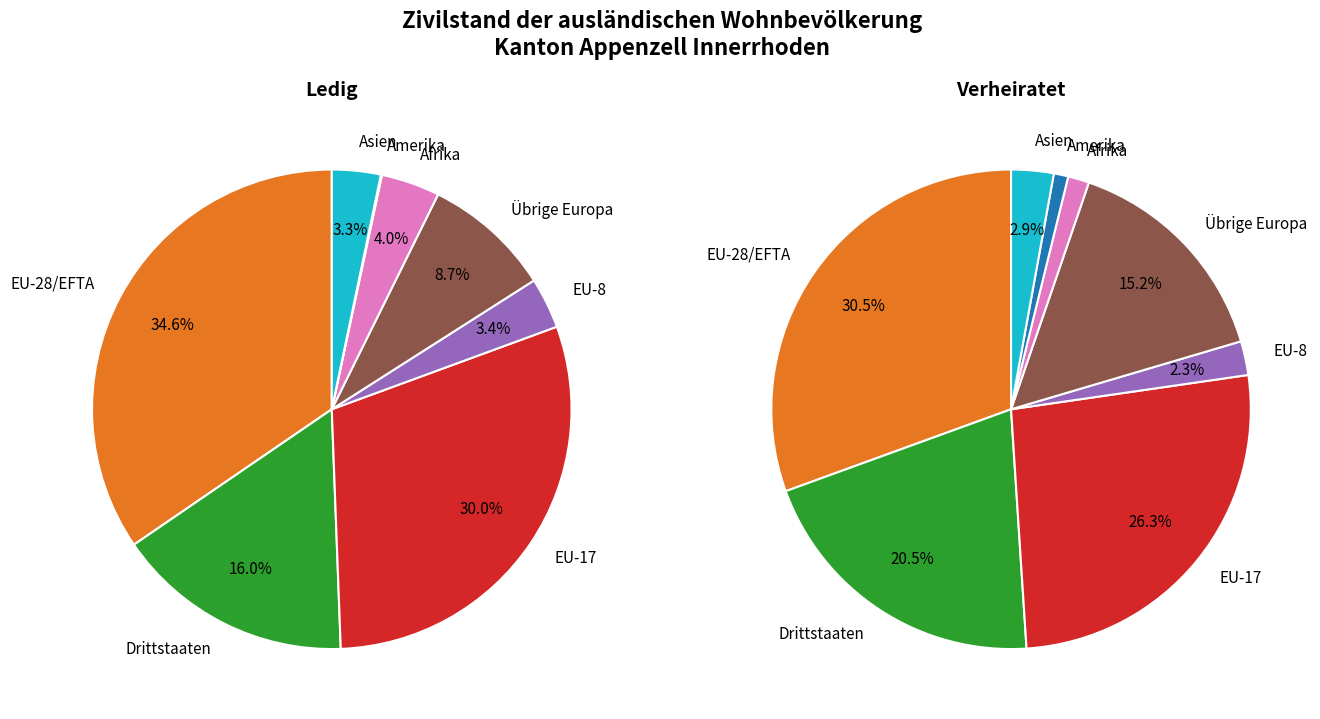

Is there any slice that represents more than half of the pie?

No